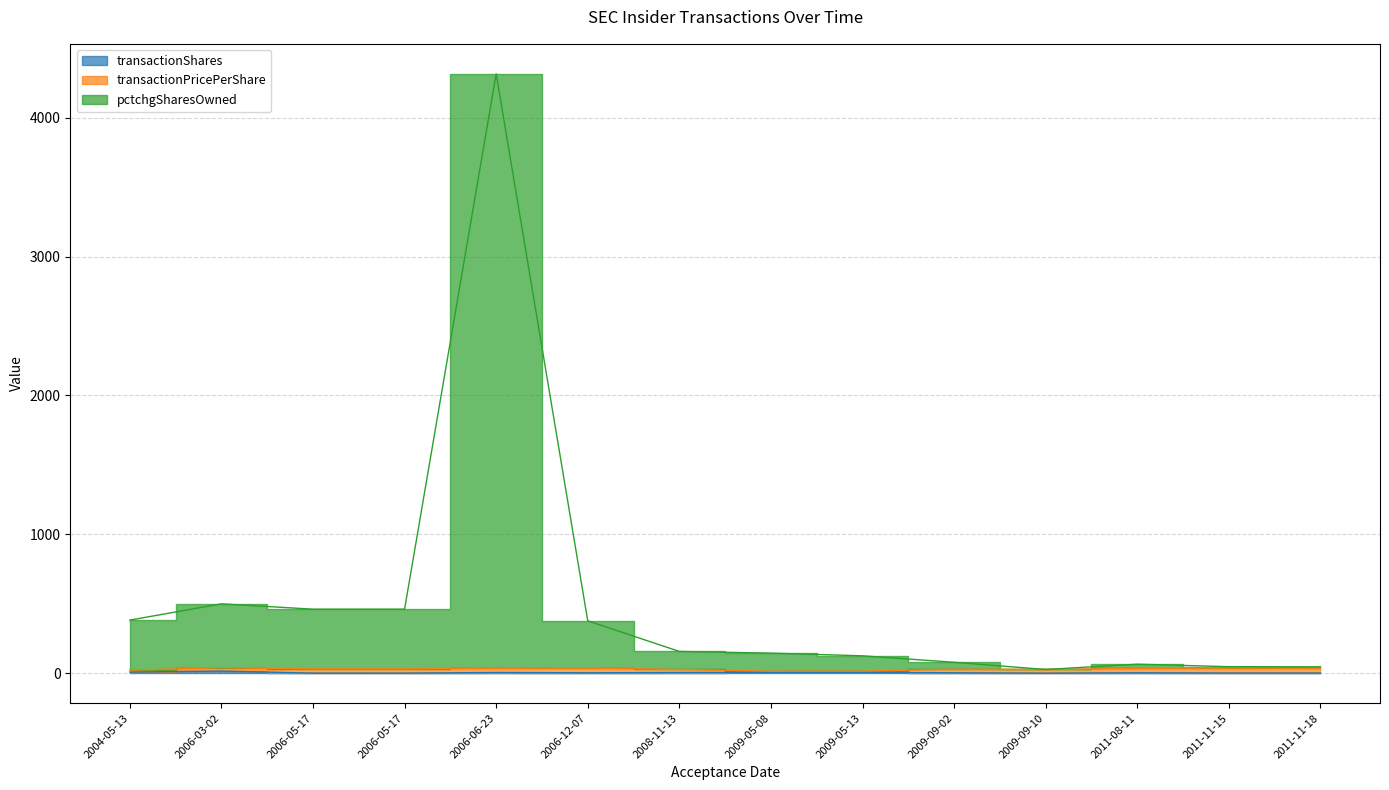

Which series has the largest total across all categories?

pctchgSharesOwned